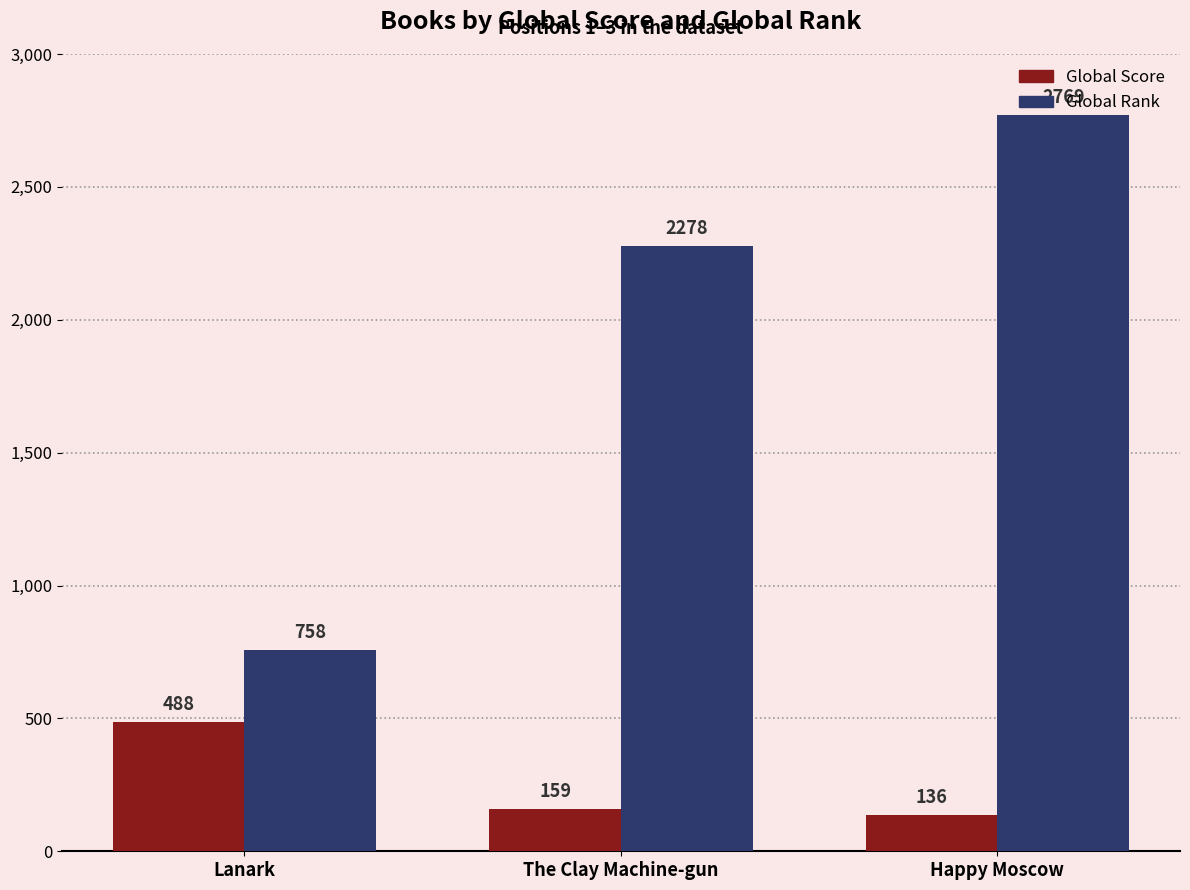

What is the difference between the maximum and minimum values in the Global Rank series?

2011